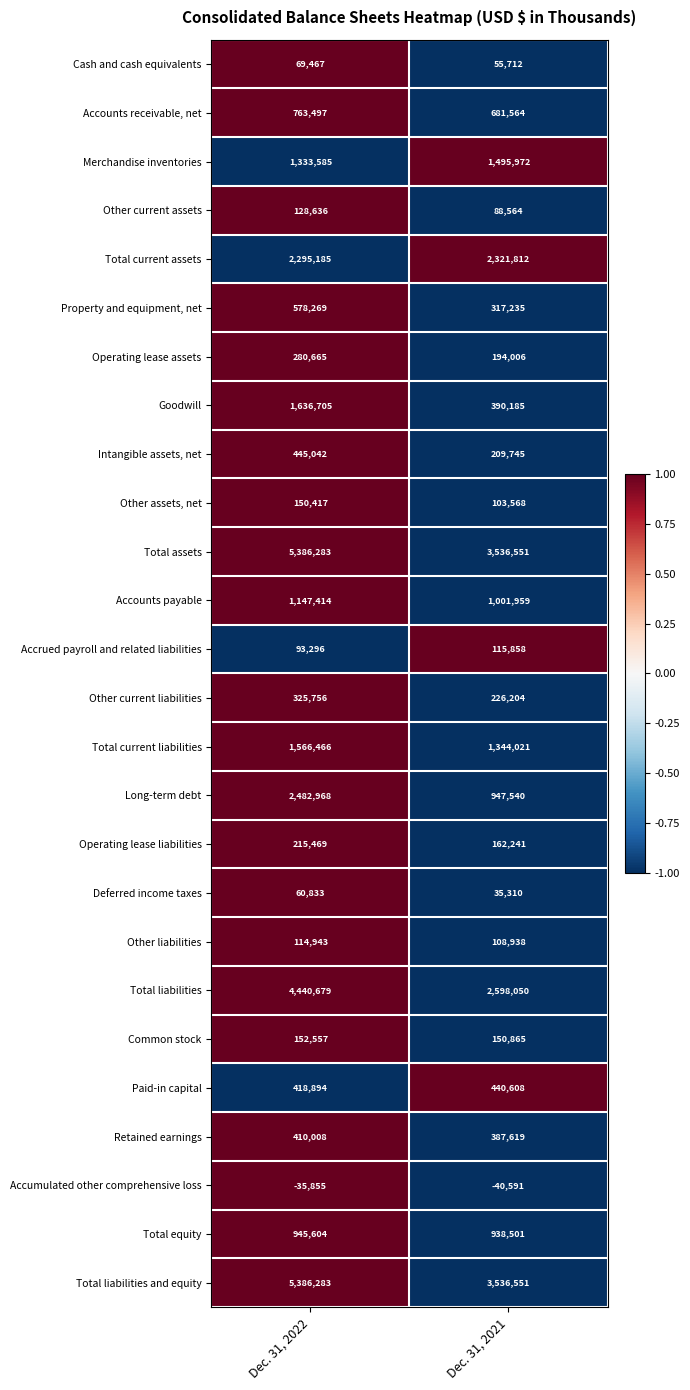

The Other assets, net series shows 38283 at Dec. 31, 2022. True or false?

False